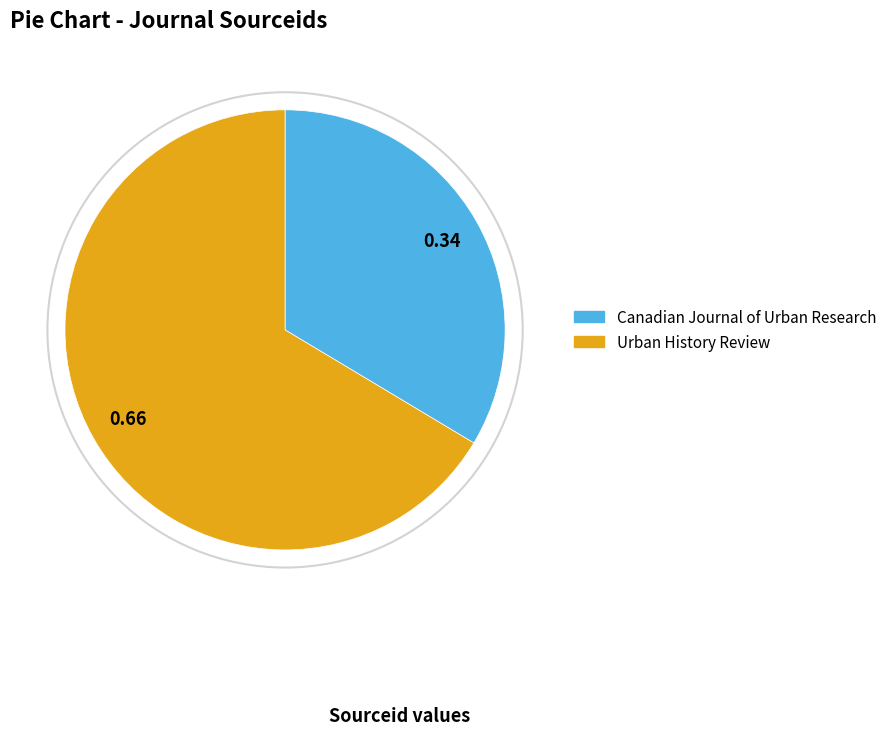

Rank the categories by value from lowest to highest.

Canadian Journal of Urban Research, Urban History Review